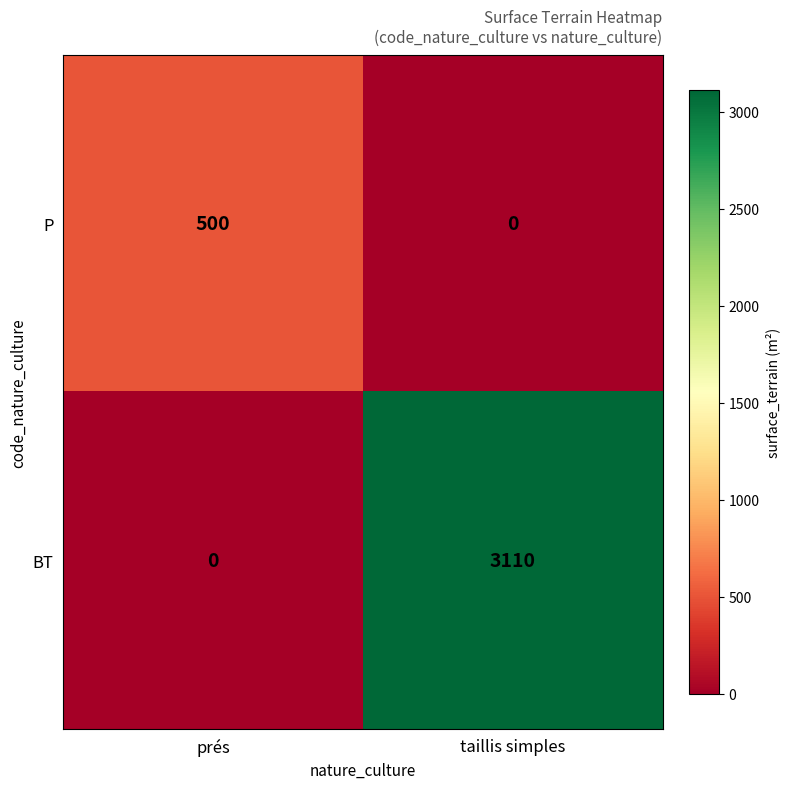

Rank the series by their maximum value, from lowest to highest.

P, BT